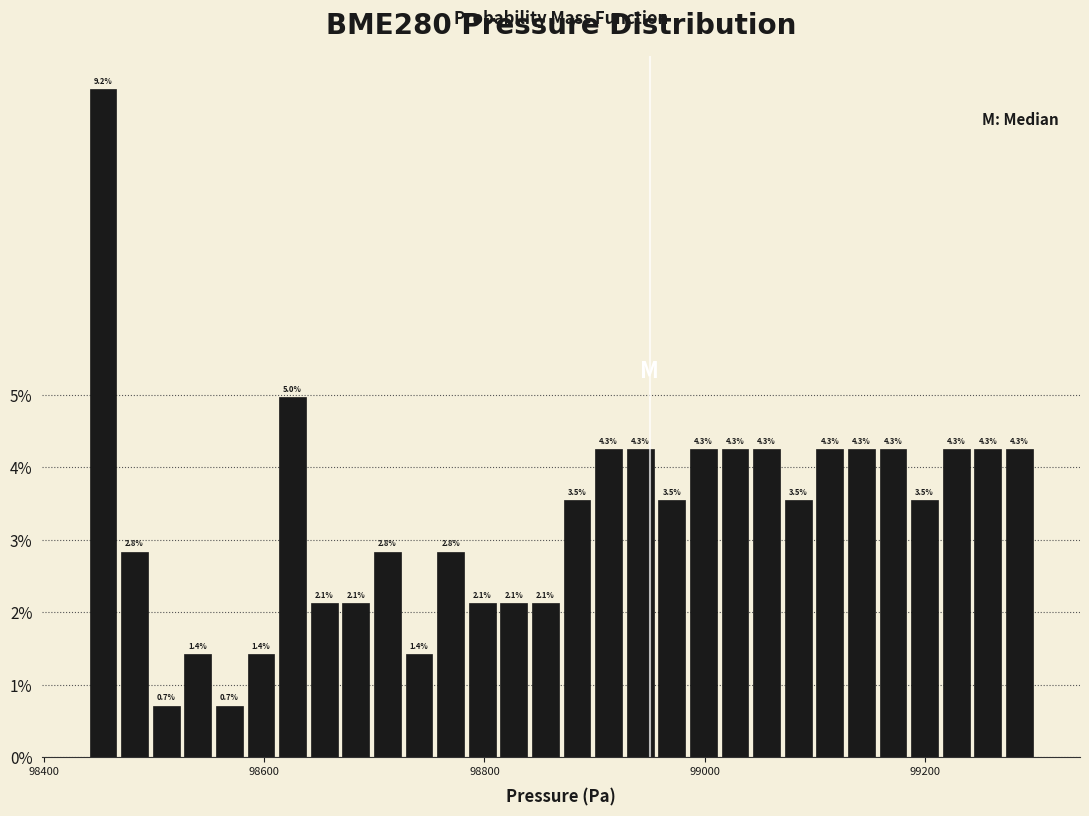

Around what value on the x-axis is the tallest bar? Give the approximate position of its centre, as read against the axis.

98460